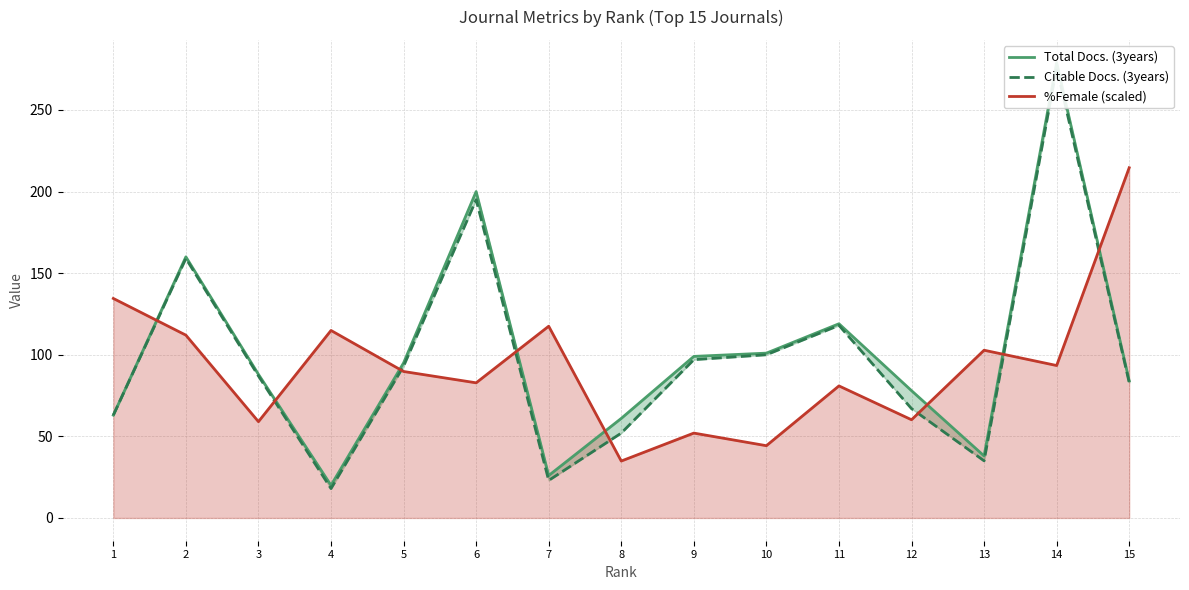

Reading right to left, transcribe all the data shown in this chart.

Total Docs. (3years): 84.0	279.0	38.0	78.0	119.0	101.0	99.0	61.0	26.0	200.0	95.0	20.0	88.0	160.0	63.0
Citable Docs. (3years): 83.0	276.0	35.0	67.0	118.0	100.0	97.0	52.0	23.0	195.0	93.0	18.0	87.0	159.0	63.0
%Female (scaled): 214.6	93.4	102.8	60.2	80.9	44.3	52.0	34.9	117.5	82.8	89.8	114.9	59.0	112.0	134.5